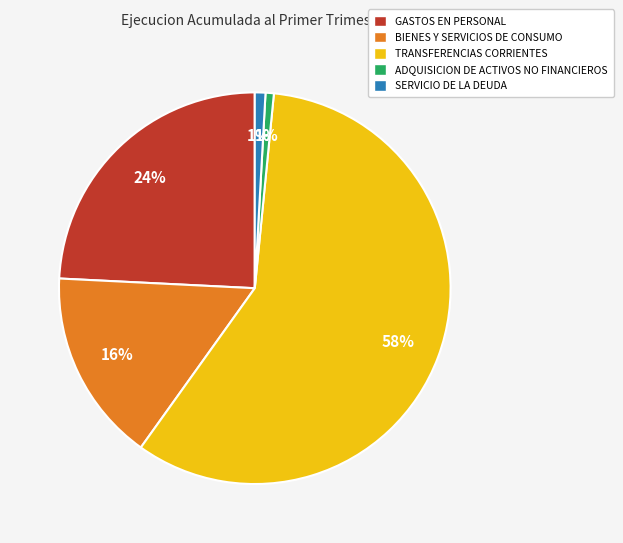

How many segments does this pie chart have?

5